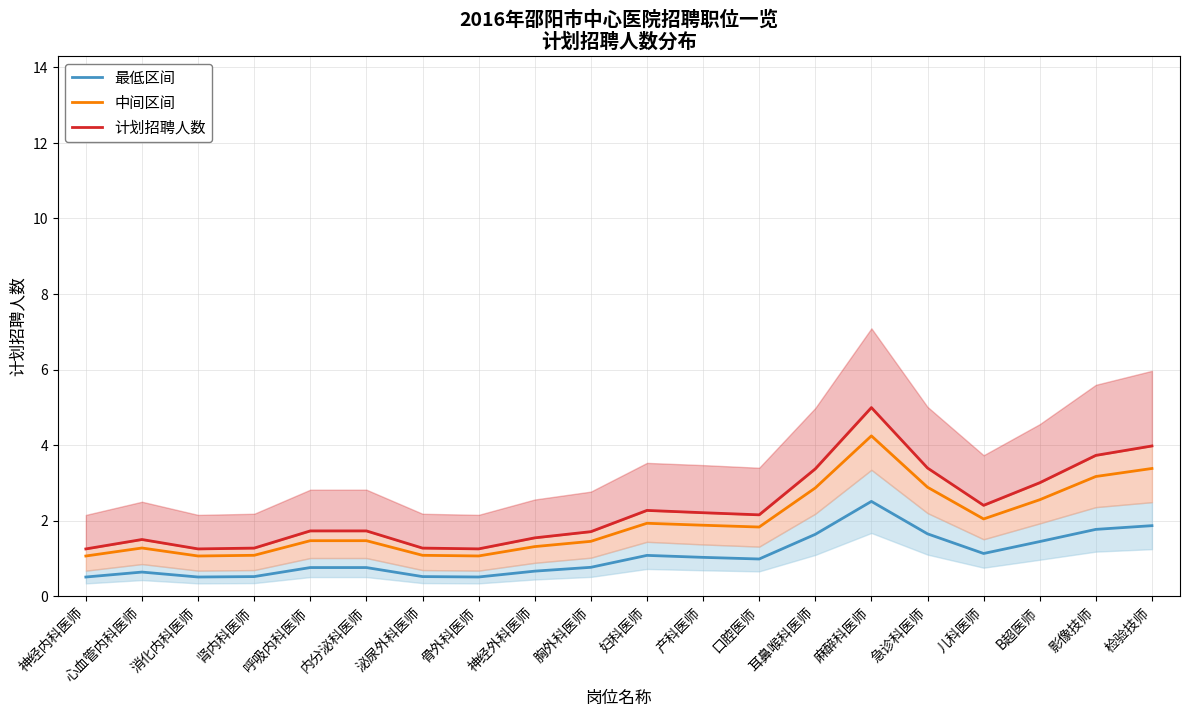

At which category does 最低区间 reach its first local peak?

心血管内科医师